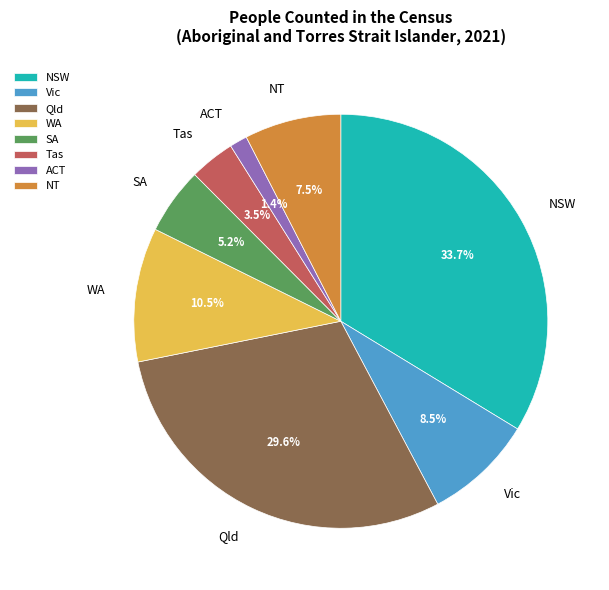

Which has a higher value, ACT or Vic?

Vic